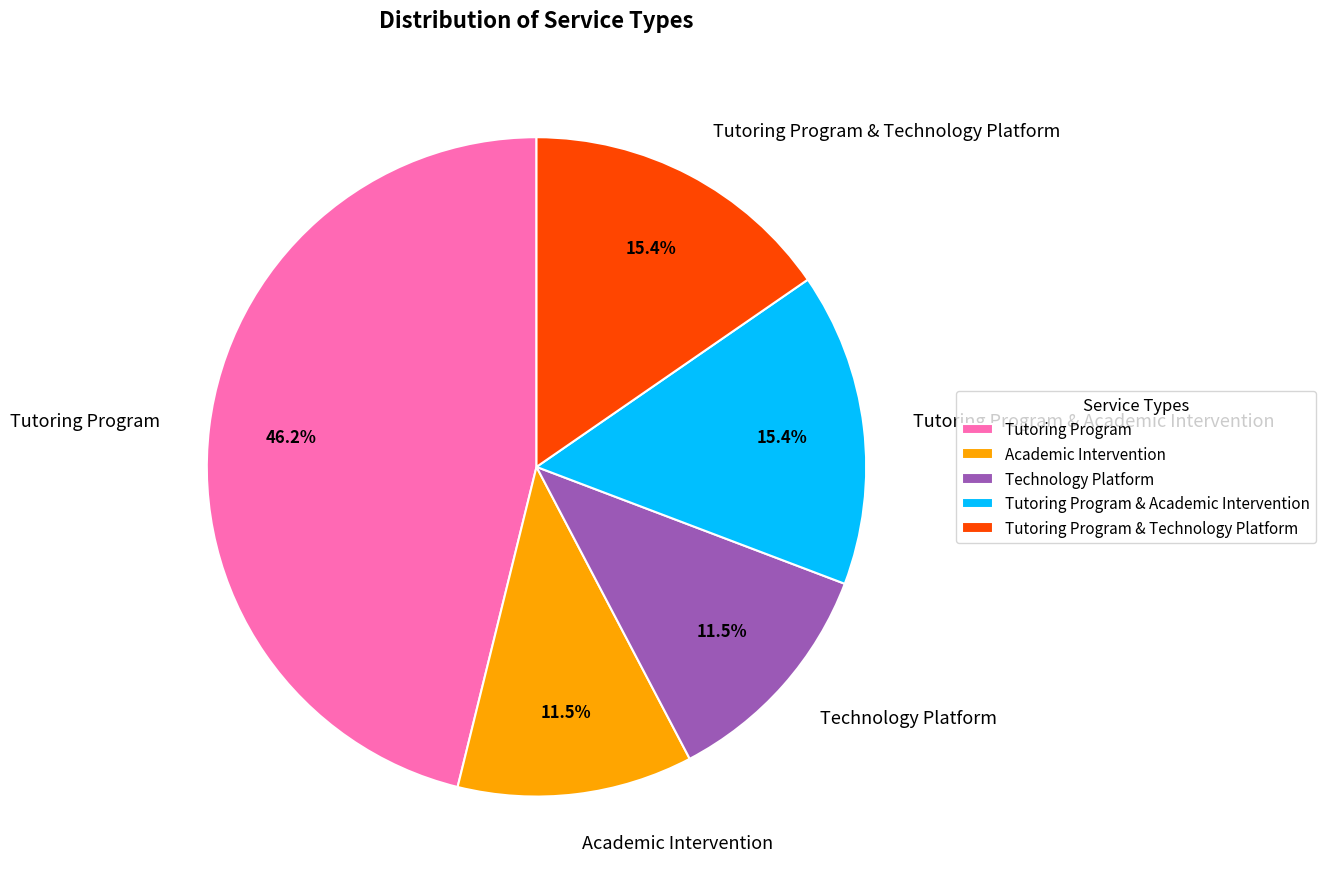

Is Tutoring Program & Technology Platform the majority of the pie?

No